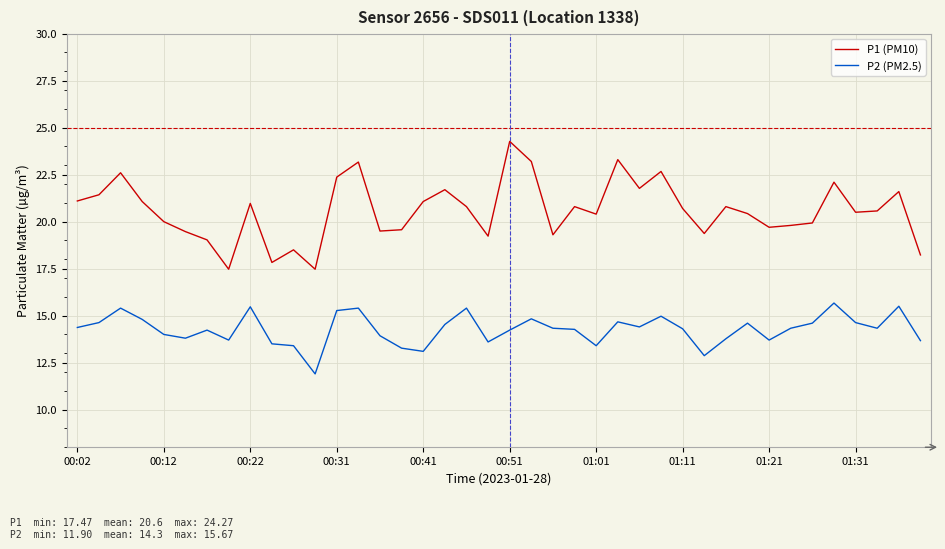

What is the difference between the maximum and minimum values in the P1 (PM10) series?

6.8